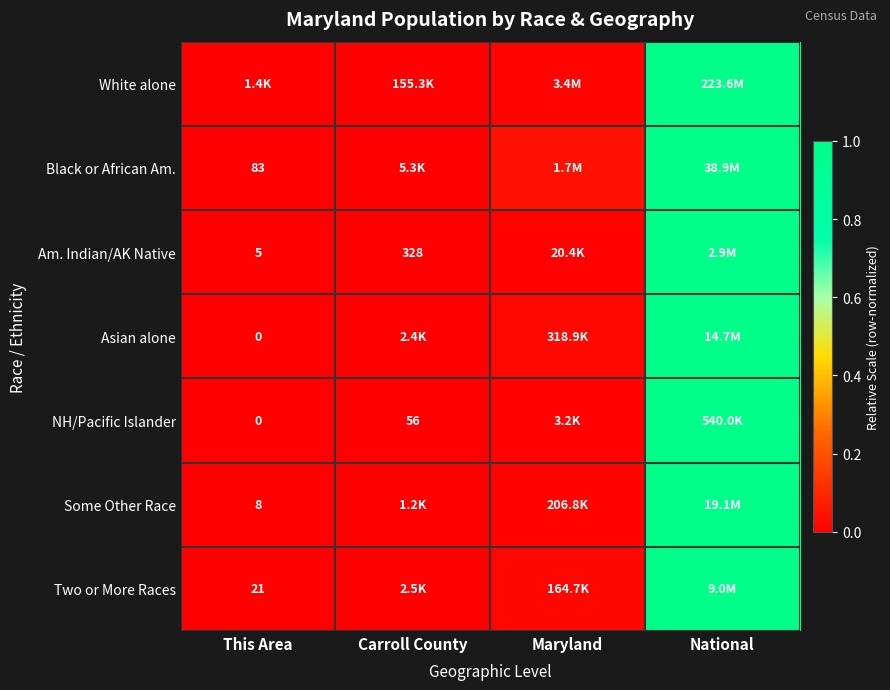

How many positive values does the Asian alone series have?

3